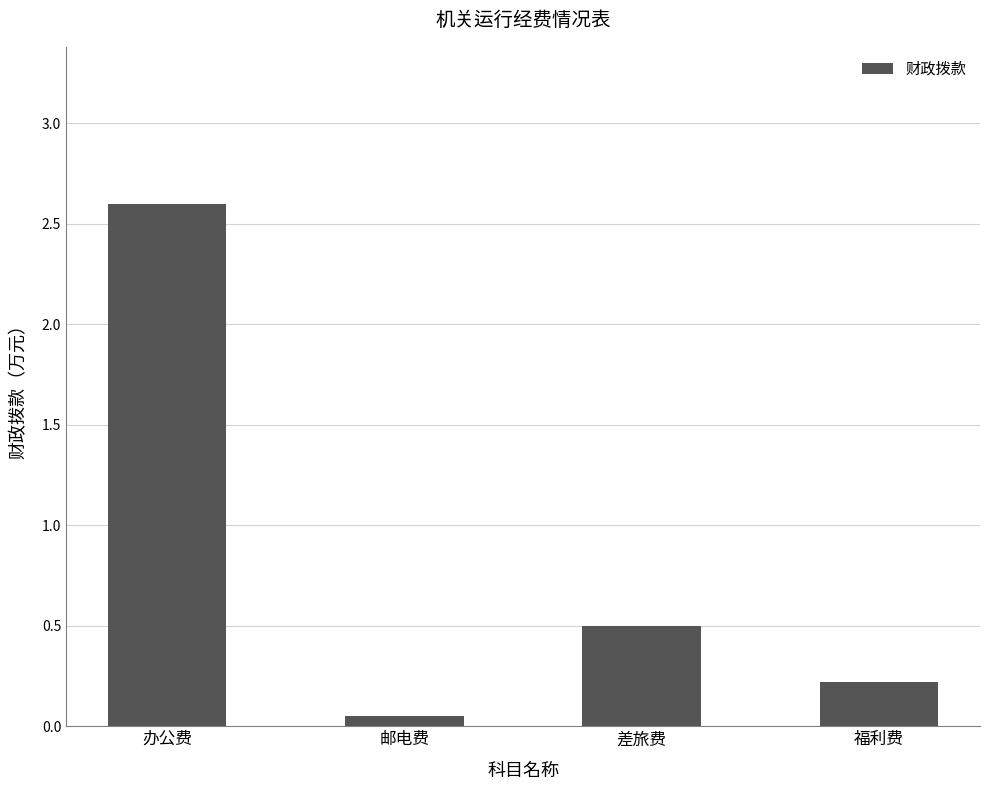

Where is the data nearest to the value 1?

差旅费